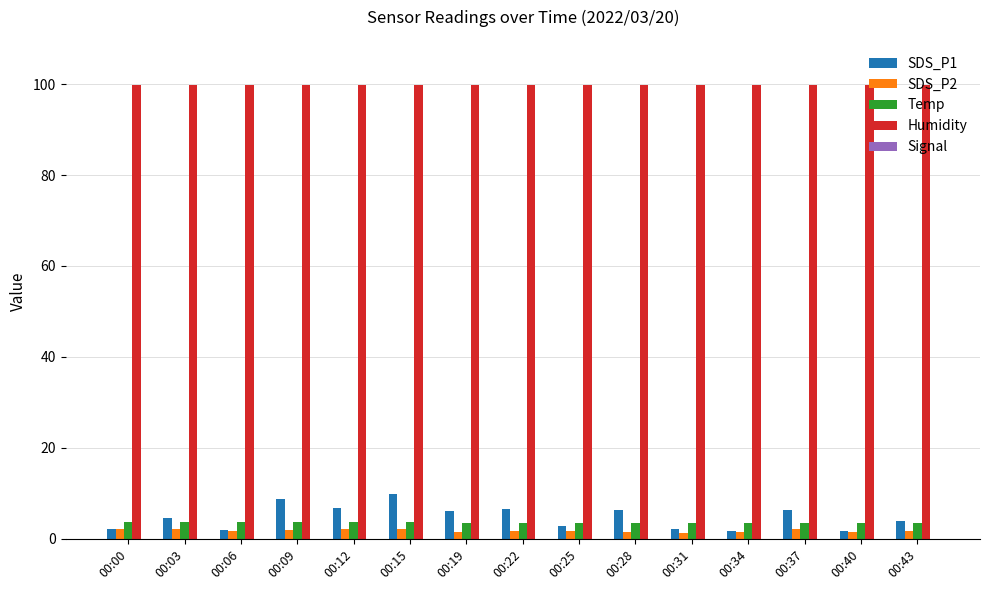

Reading right to left, extract all data points from this chart.

SDS_P1: 4.0	1.6	6.3	1.6	2.1	6.3	2.9	6.6	6.2	10.0	6.9	8.8	1.9	4.6	2.2
SDS_P2: 1.7	1.6	2.2	1.5	1.2	1.5	1.7	1.7	1.5	2.2	2.1	1.9	1.8	2.2	2.1
Temp: 3.4	3.5	3.5	3.6	3.6	3.6	3.6	3.6	3.6	3.7	3.7	3.8	3.7	3.8	3.8
Humidity: 99.9	99.9	99.9	99.9	99.9	99.9	99.9	99.9	99.9	99.9	99.9	99.9	99.9	99.9	99.9
Signal: -77.0	-76.0	-78.0	-78.0	-76.0	-77.0	-77.0	-75.0	-76.0	-75.0	-75.0	-75.0	-75.0	-76.0	-76.0